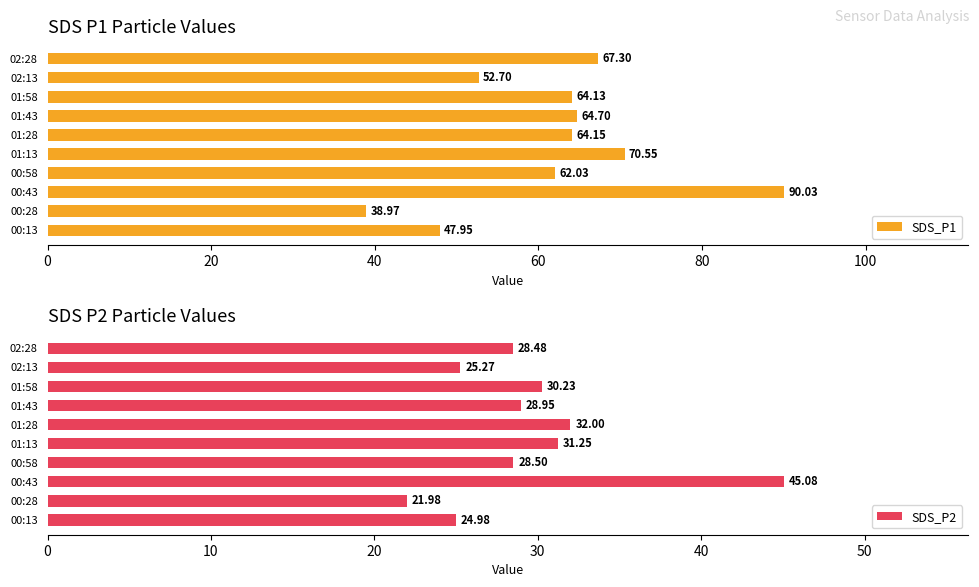

Which series has the largest range (max minus min)?

SDS_P1